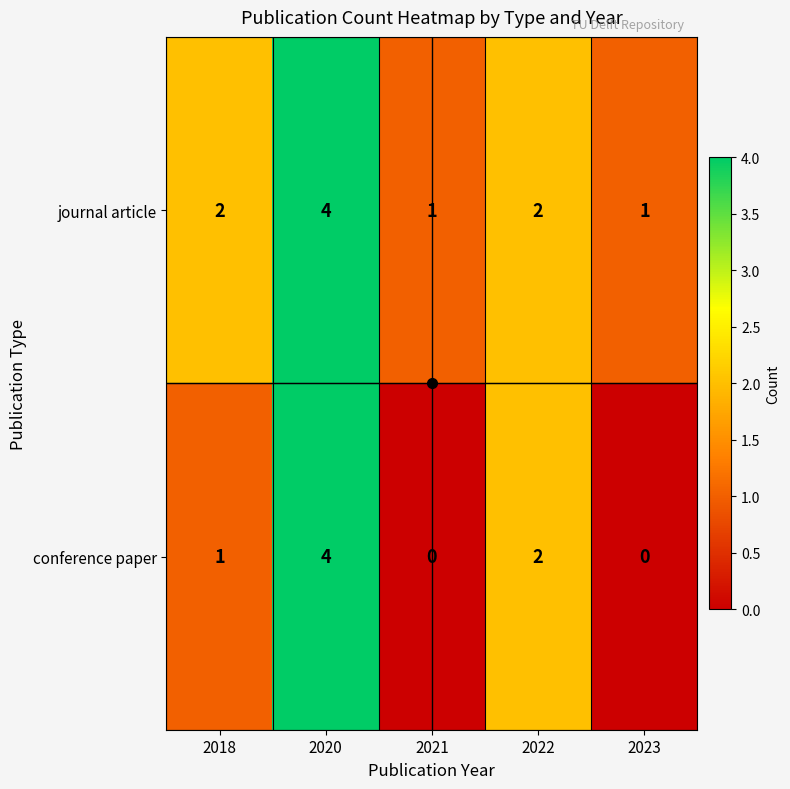

Is the value of conference paper at 2023 greater than the value of journal article at 2018?

No